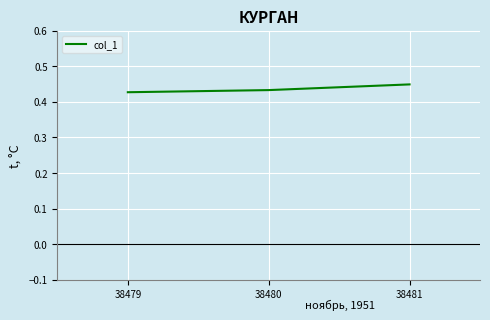

List the labels in order of value, largest first.

38481, 38480, 38479